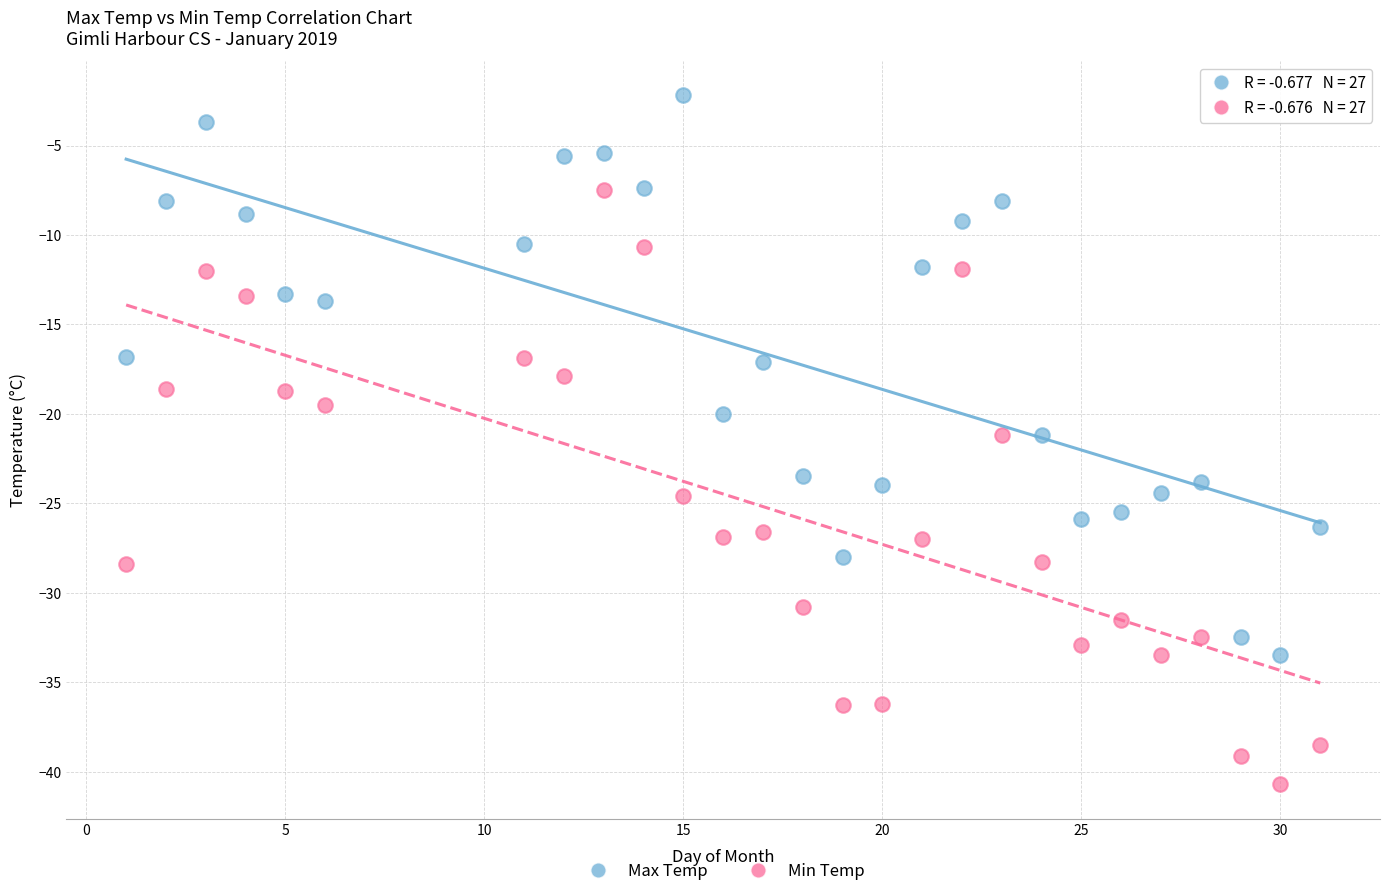

What is the X range (max minus min) for the scatter plot?

30.0